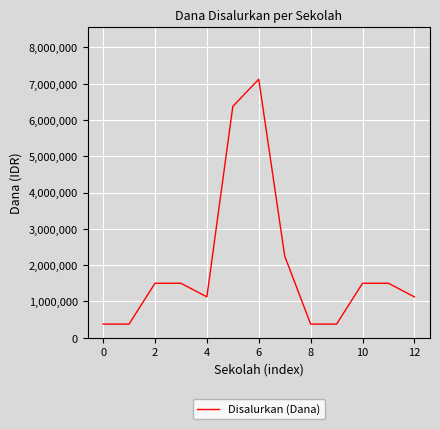

What is the greatest value displayed?

7125000